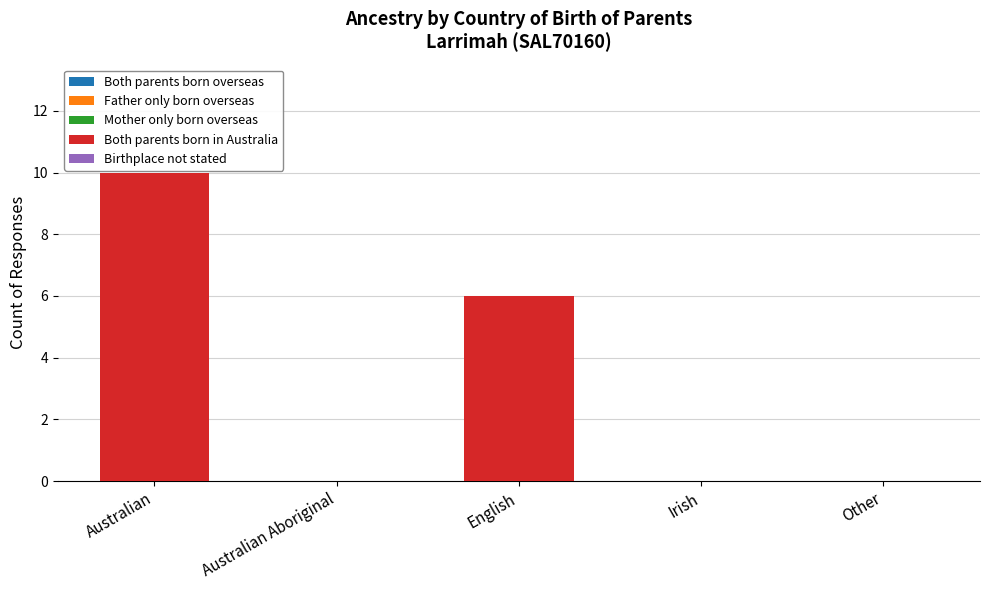

Reading left to right, what are all the values shown in this chart?

Australian=10	Australian Aboriginal=0	English=6	Irish=0	Other=0